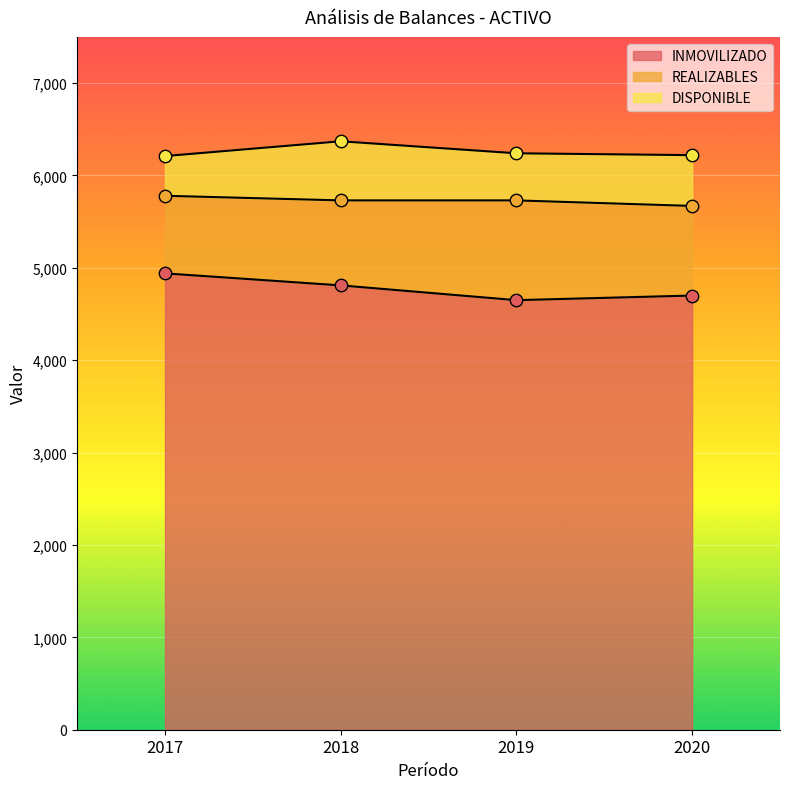

Which series has the largest total across all categories?

INMOVILIZADO